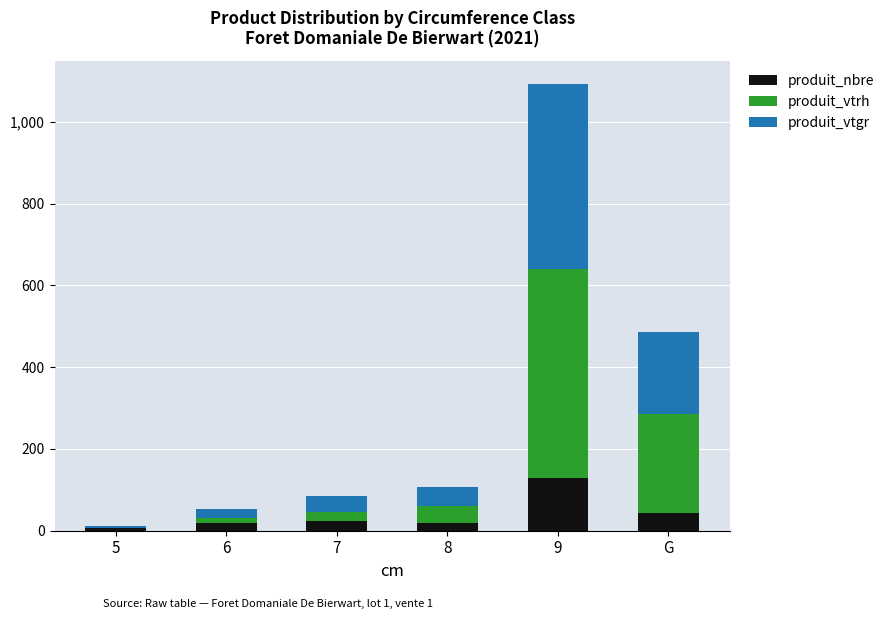

What is the highest value of the produit_nbre series?

129.0